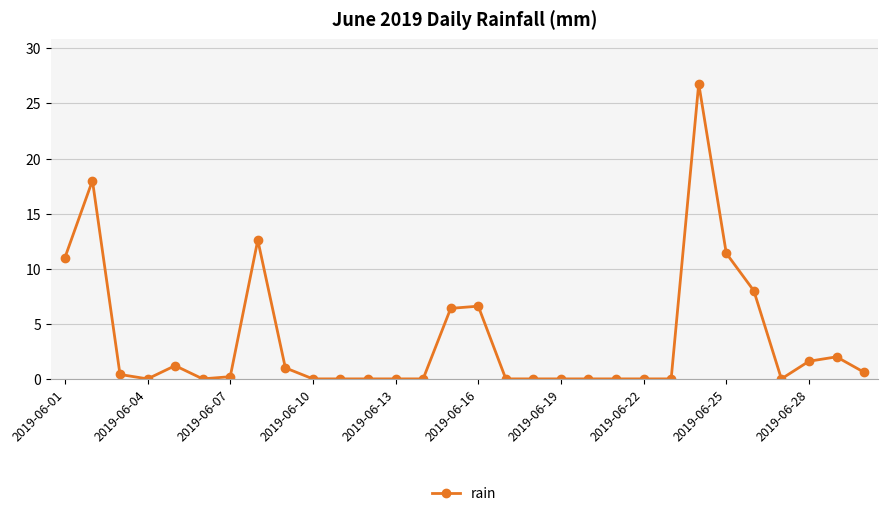

What is the greatest value displayed?

26.8